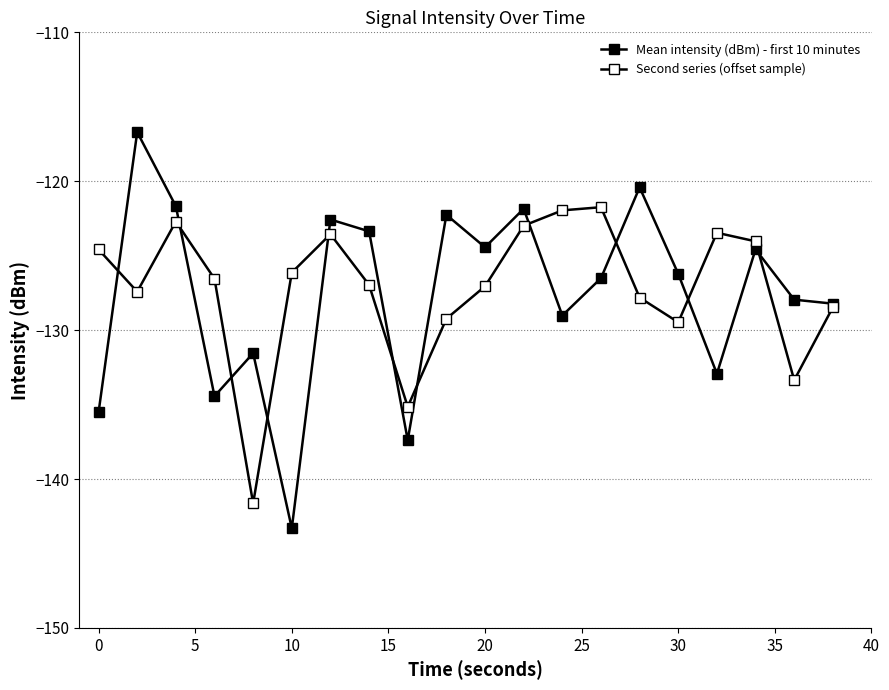

Count the number of data series in this chart.

2